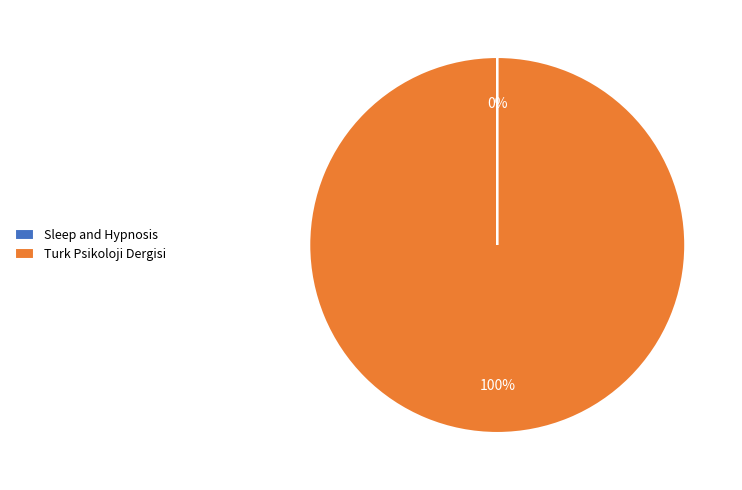

True or false: Turk Psikoloji Dergisi accounts for 92% of the total.

False